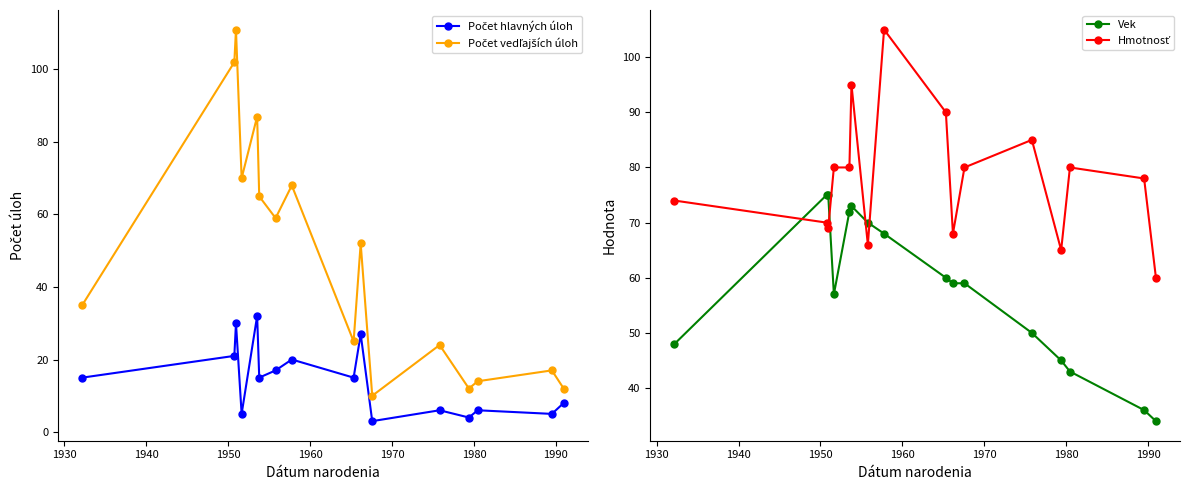

True or false: Vek and Počet hlavných úloh intersect in this chart.

False